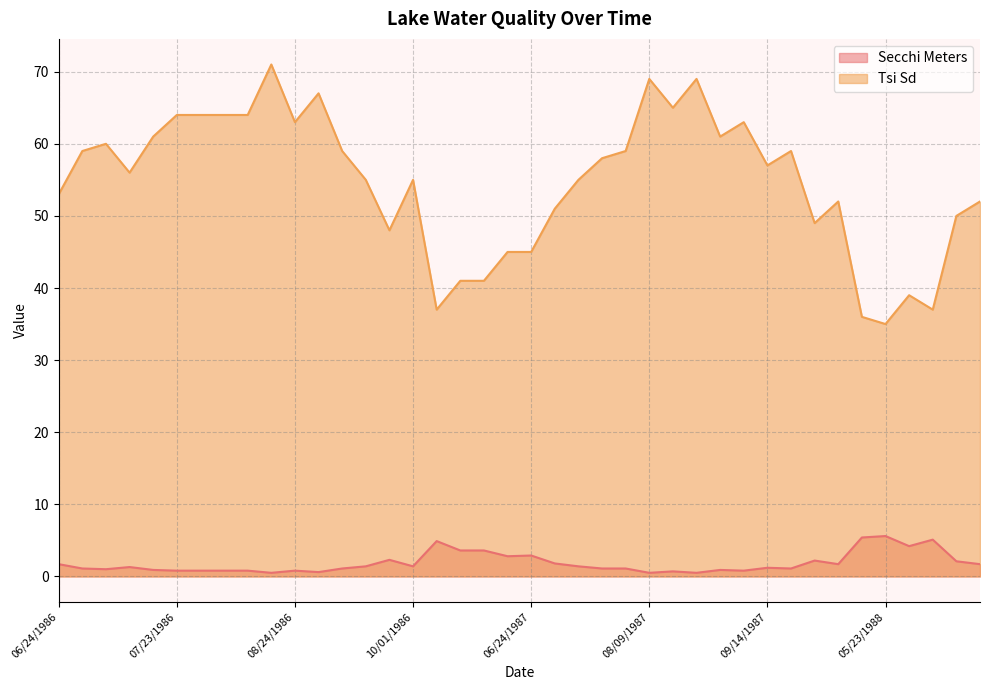

Rank the series at 05/23/1988 from highest to lowest value.

Tsi Sd, Secchi Meters